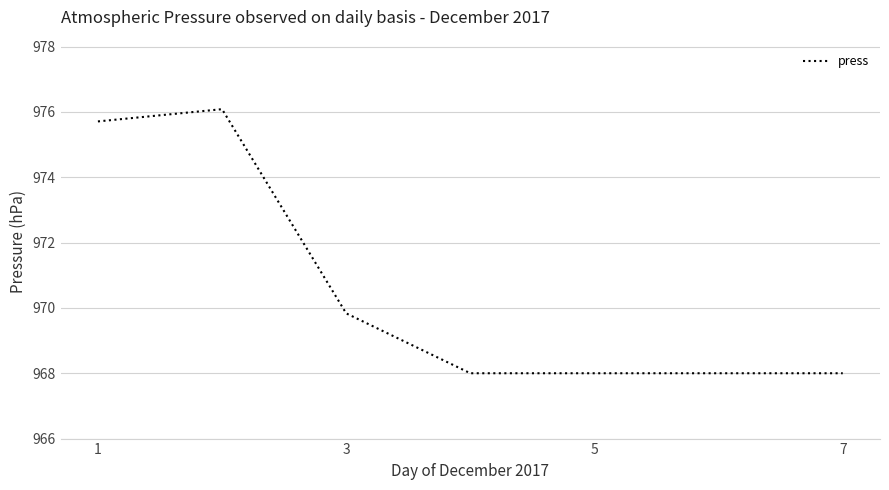

What is the greatest value displayed?

976.1